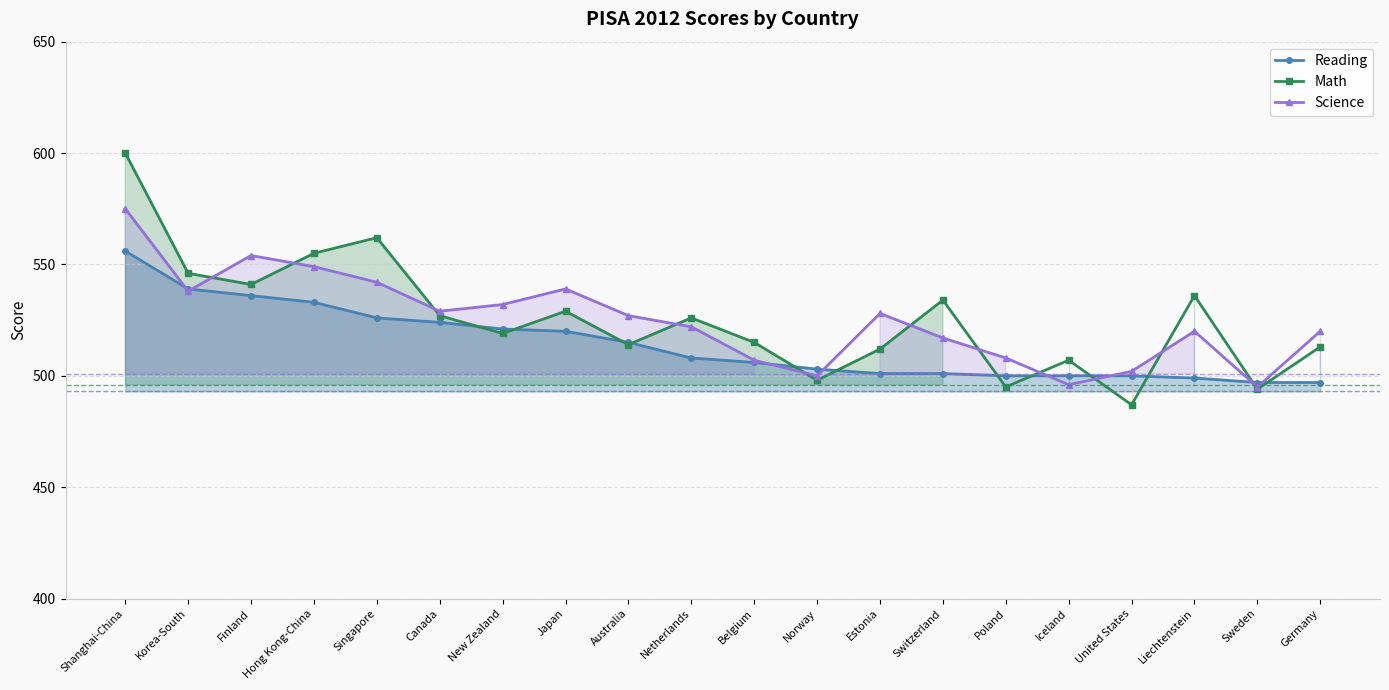

What is the label of the 10th point from the right?

Belgium